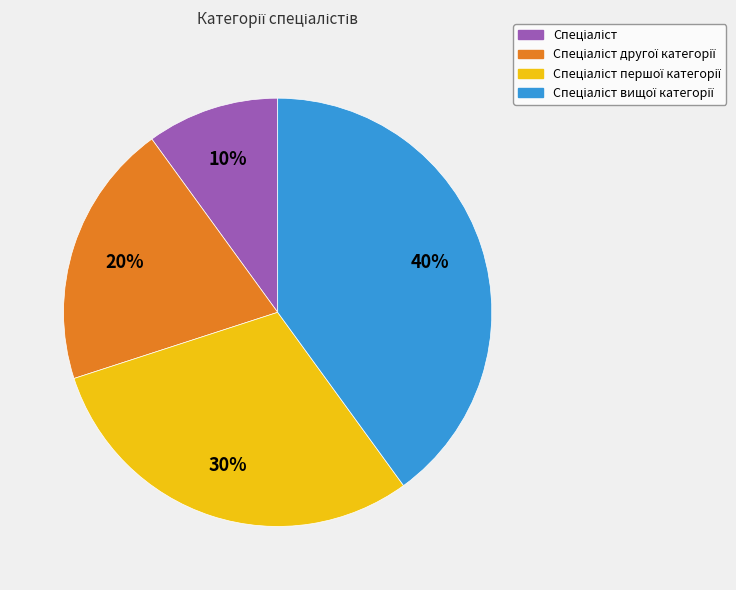

Is there a majority slice in this chart?

No